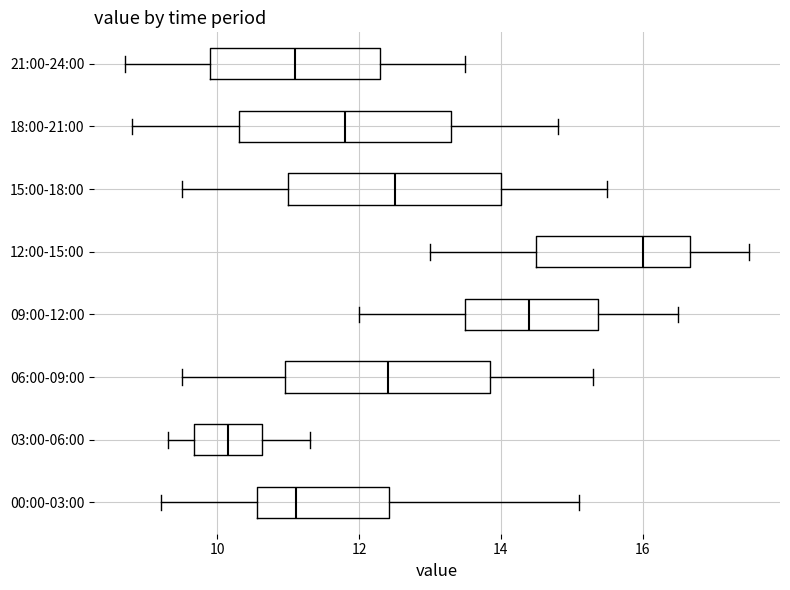

Where is the left edge of the box for 09:00-12:00 on the x-axis? The values are not printed on the chart, so give them approximately, as read against the axis.

13.6